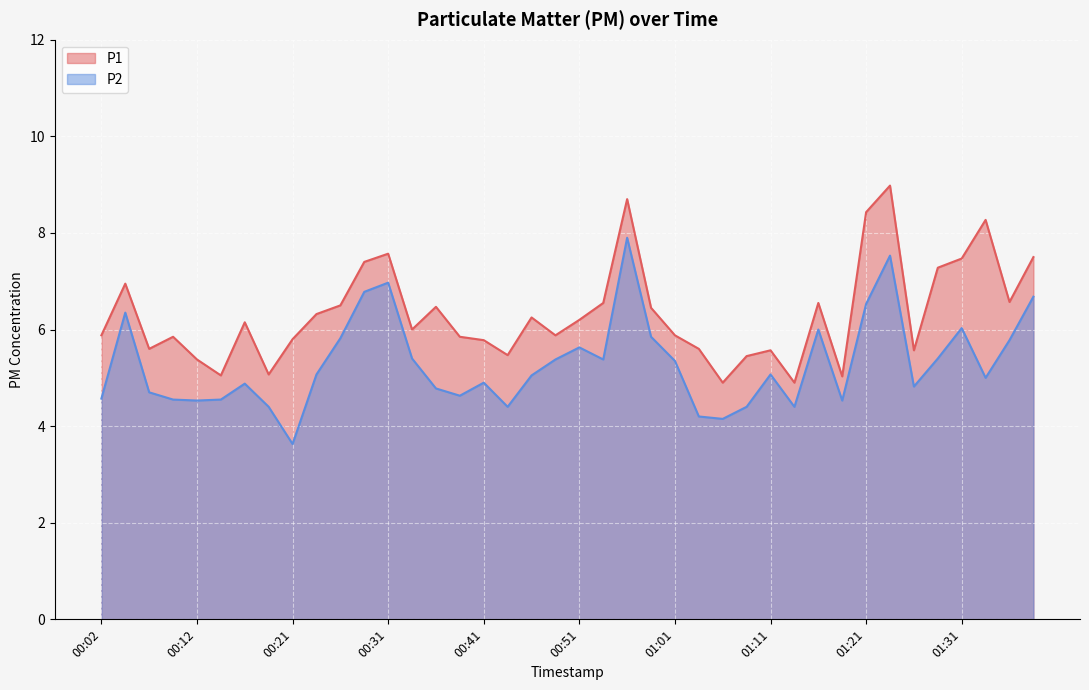

How many lines are shown in the chart?

2